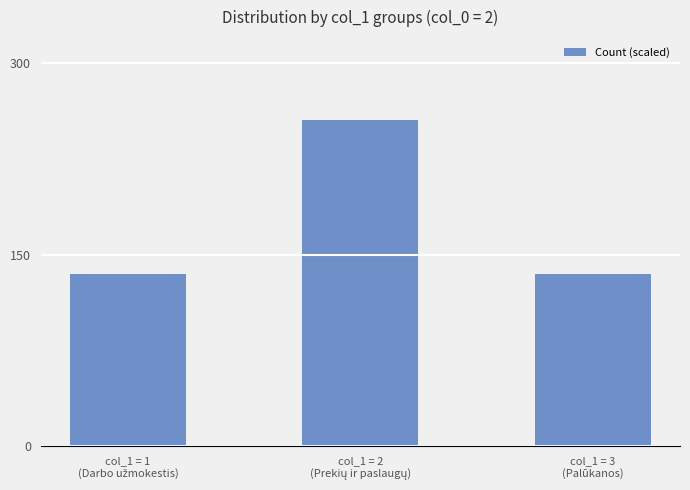

What is the greatest value displayed?

255